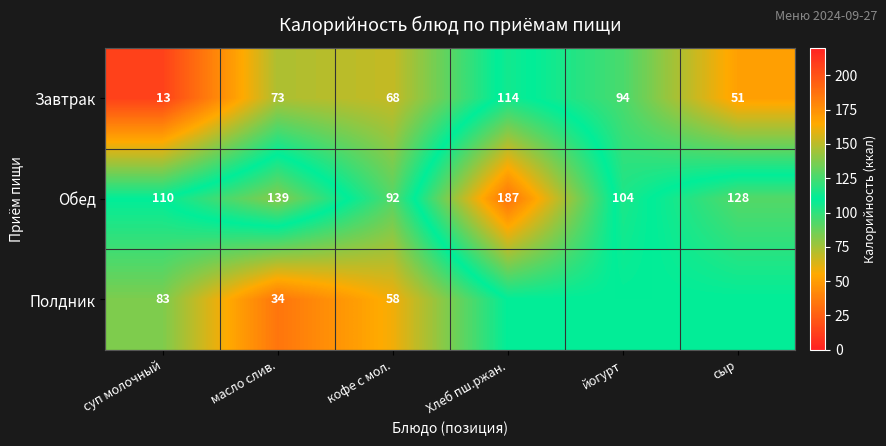

At масло слив., list the series in order from largest to smallest.

Обед, Завтрак, Полдник